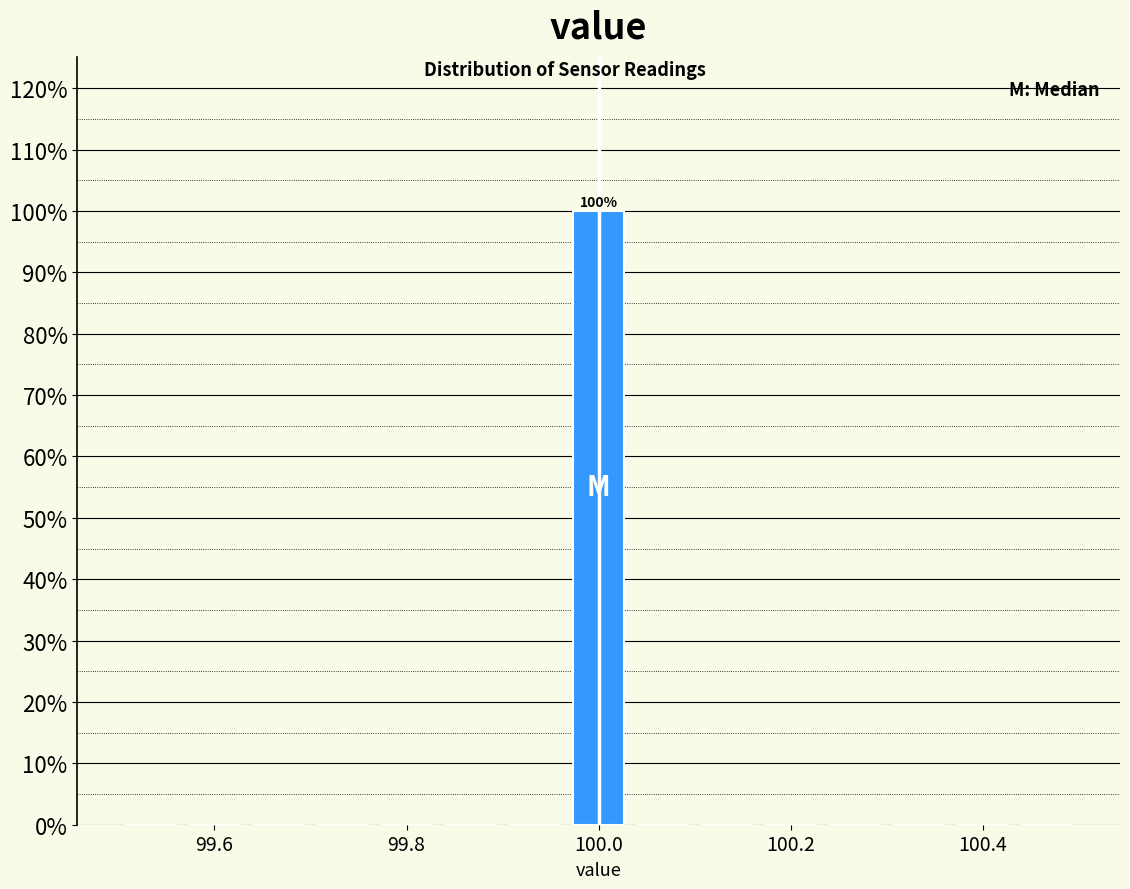

Around what value on the x-axis is the tallest bar? Give the approximate position of its centre, as read against the axis.

100.00